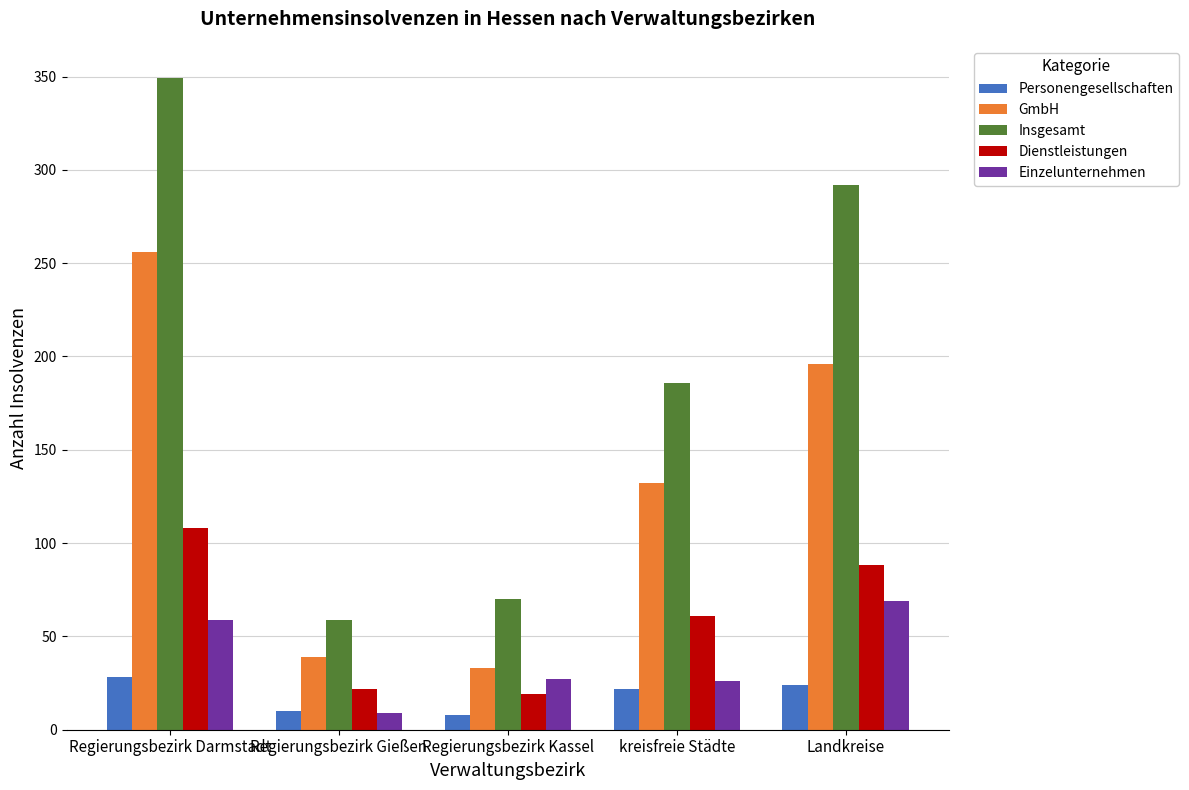

What is the difference between the Insgesamt values at Regierungsbezirk Kassel and kreisfreie Städte?

116